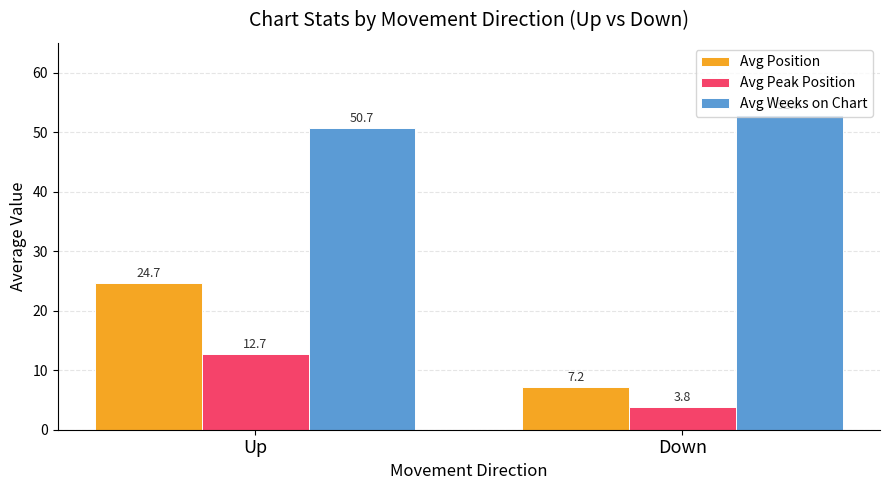

Is it true that Avg Position equals 33.6 at Up?

False